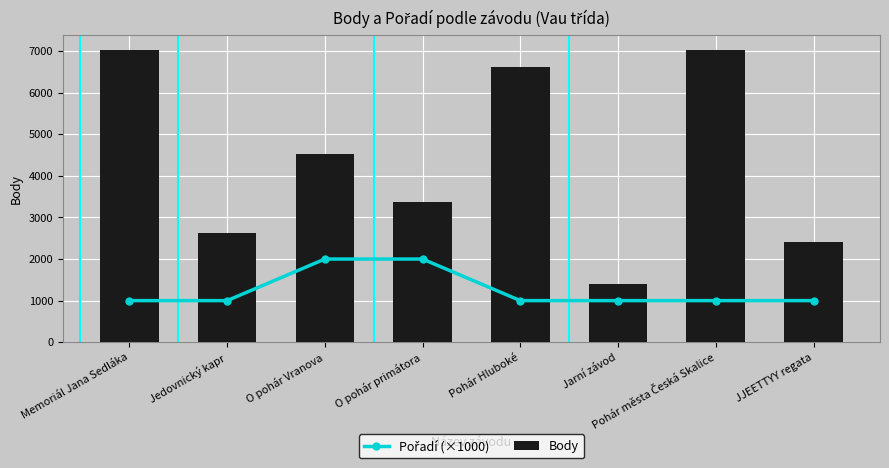

Is it true that Pořadí (×1000) equals 3326 at O pohár Vranova?

False